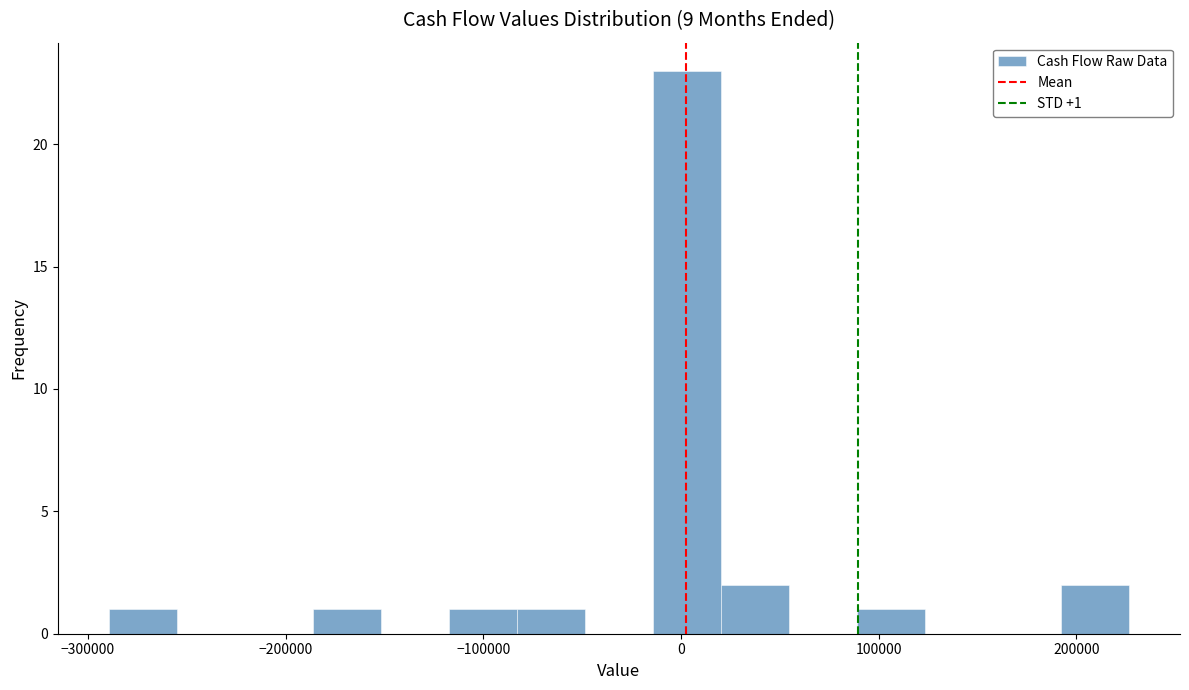

Read against the x-axis, roughly where is the centre of the tallest bar?

0